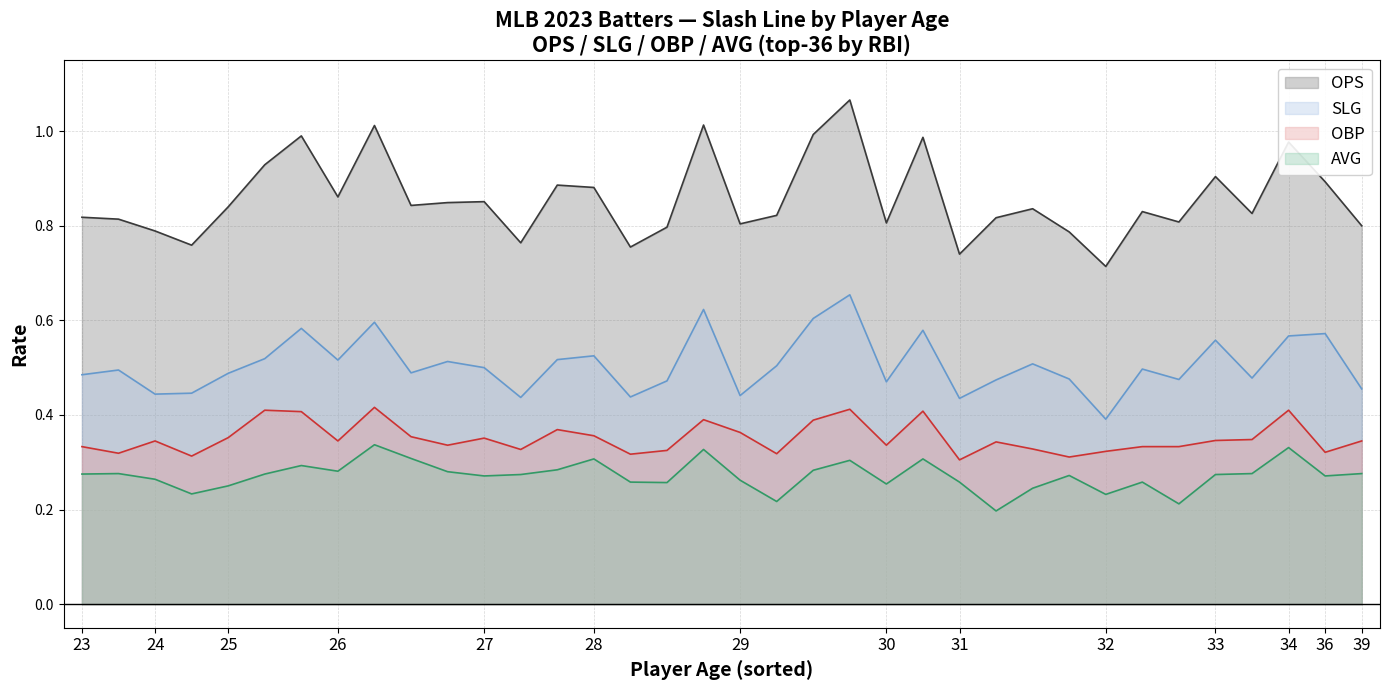

Which series has the largest total across all categories?

OPS